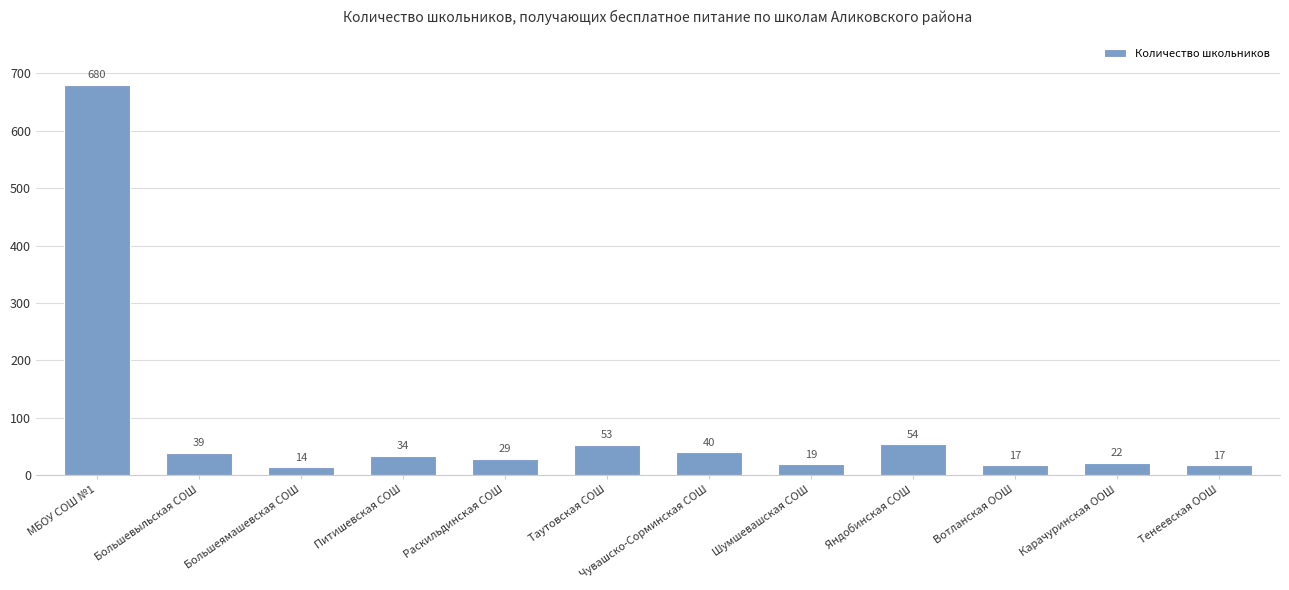

Which category has the lowest value across all series?

Большеямашевская СОШ